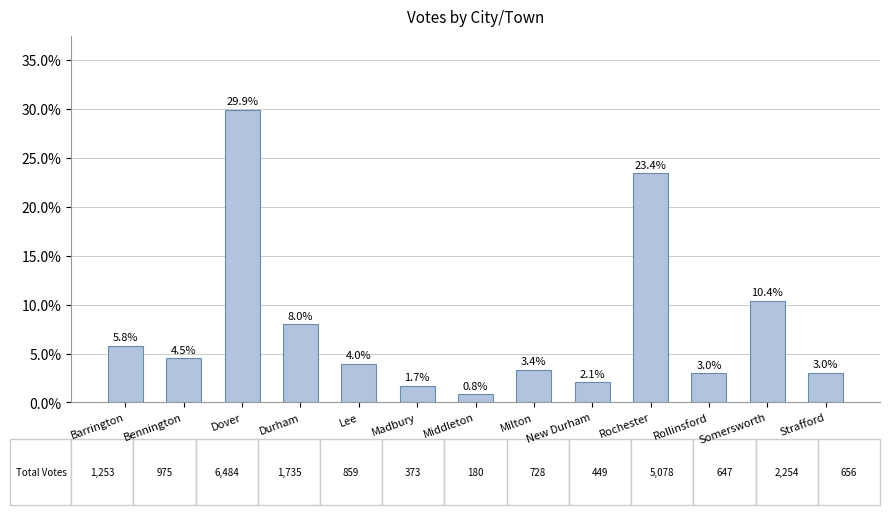

What is the sum of the values at Rollinsford and Lee?

6.9